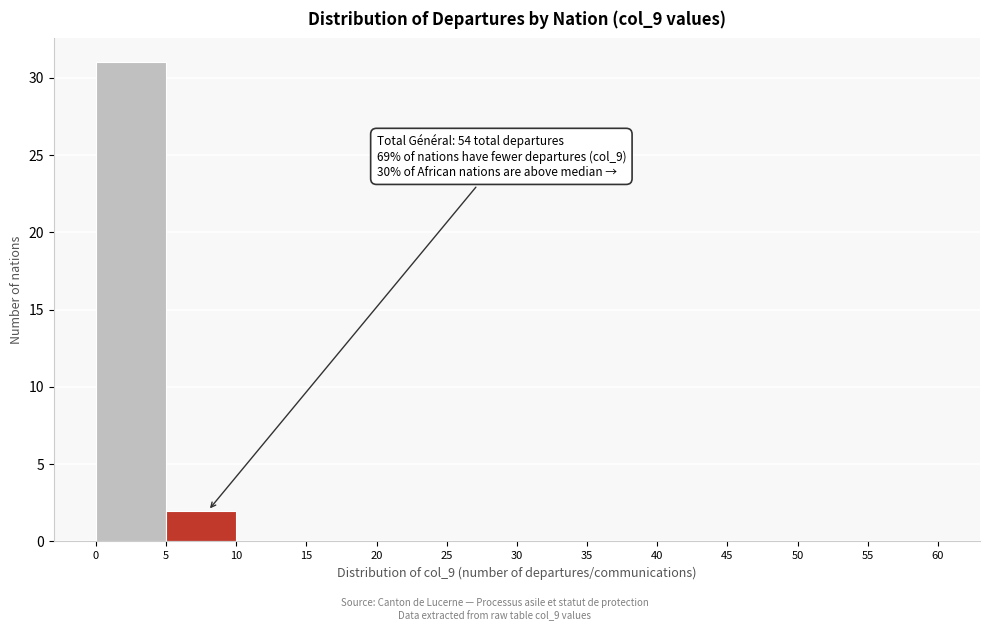

Over which range of the x-axis is the bar tallest?

0 to 5